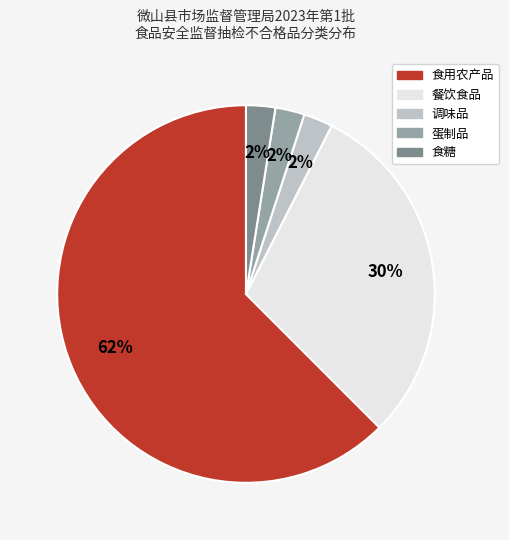

What is the largest slice in the pie chart?

食用农产品